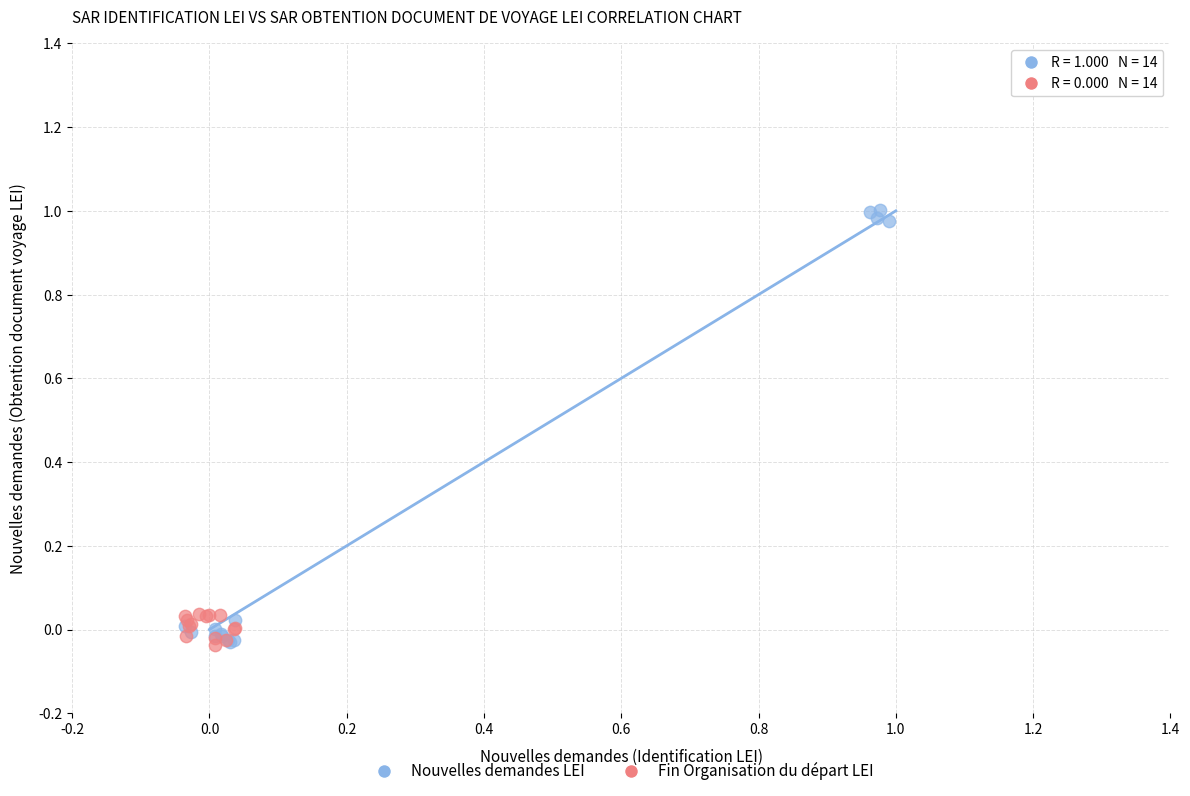

Which series contains the highest Y value?

Nouvelles demandes LEI